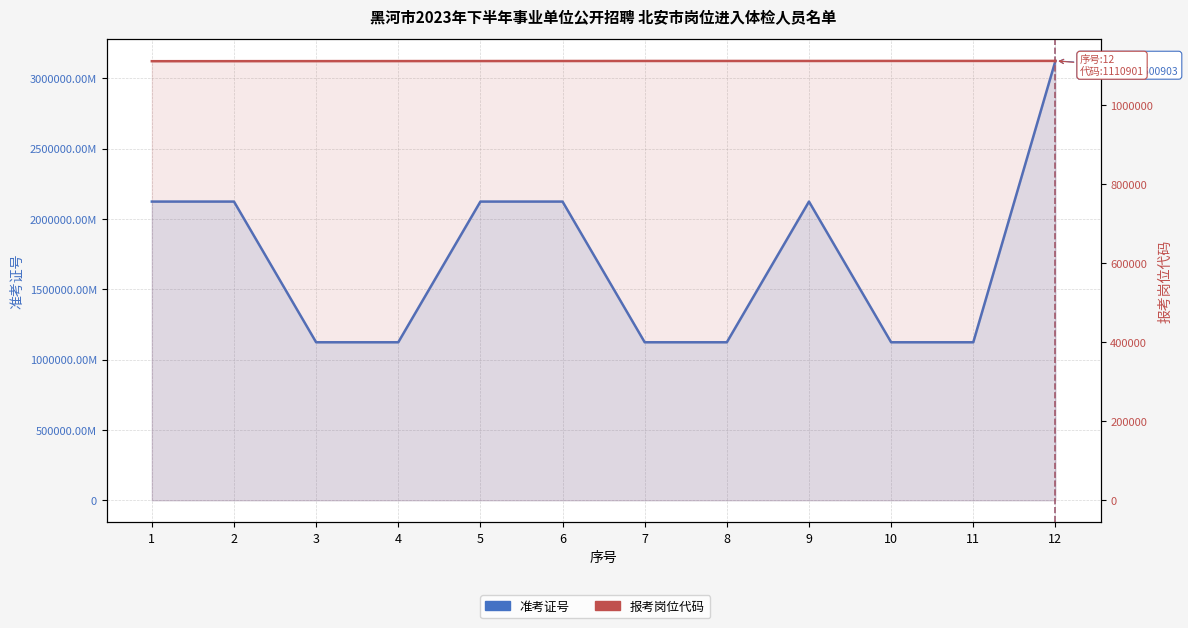

Between 2 and 7, which is larger?

2